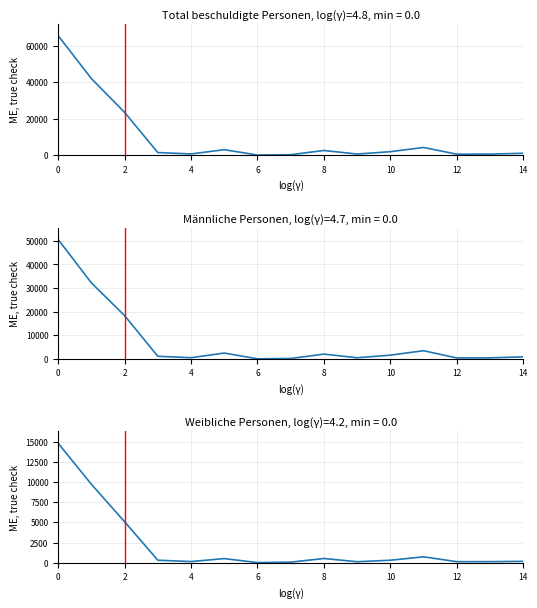

How many data points in Männliche Personen are less than 1159?

7